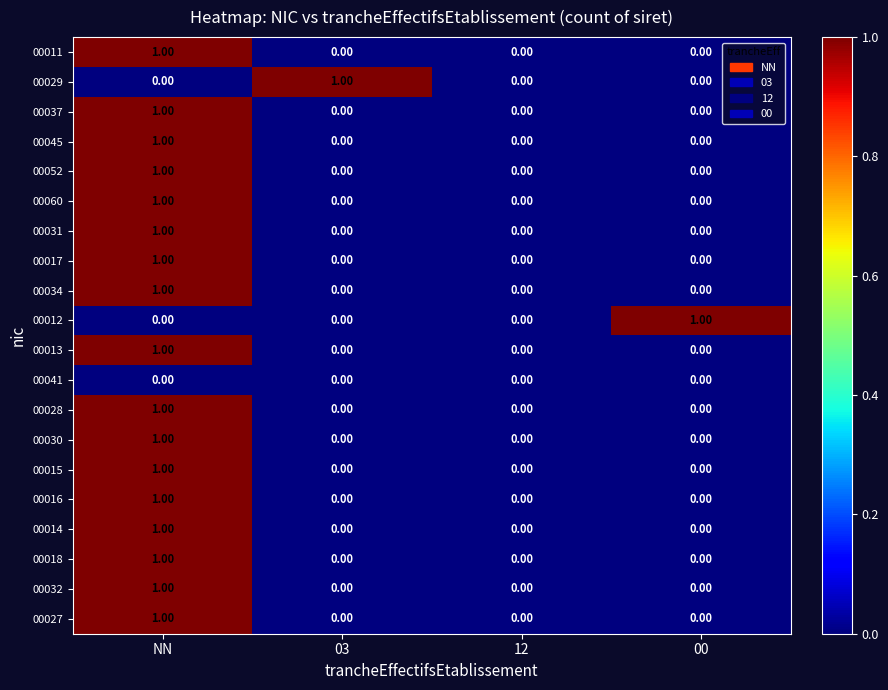

At which category is the sum across all series the highest?

NN